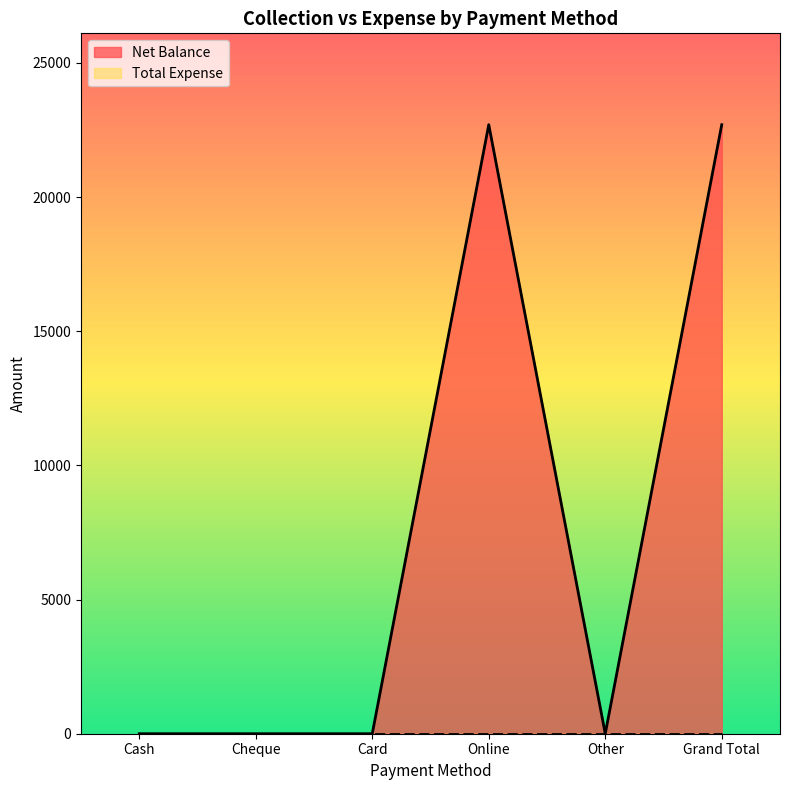

The value at Cash is 0. True or false?

True